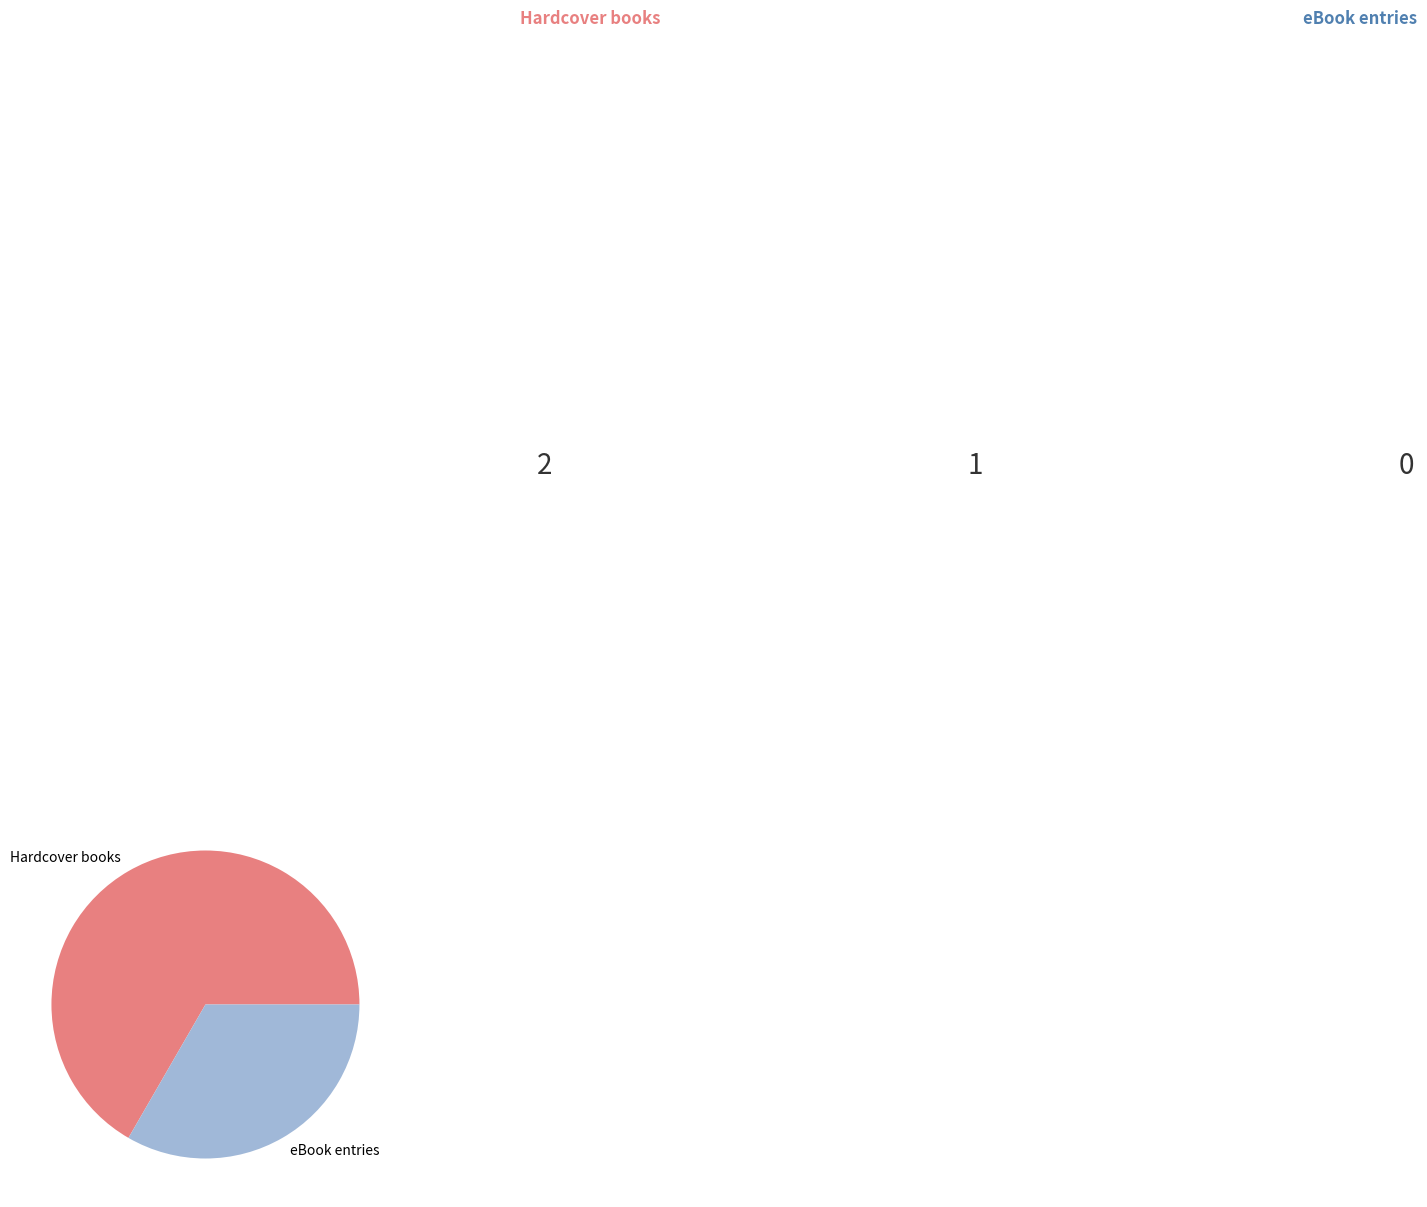

How many slices are in this pie chart?

2